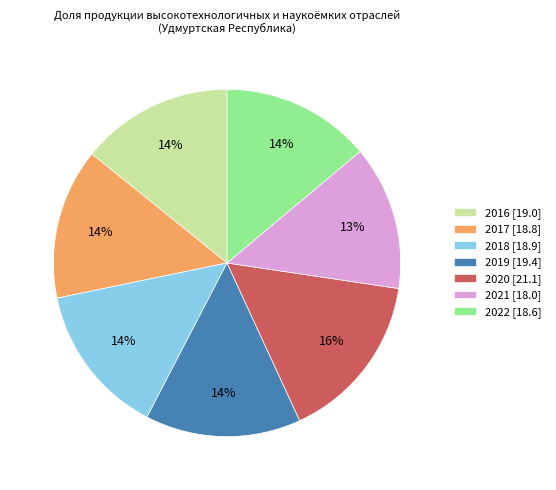

Does any single category account for the majority?

No